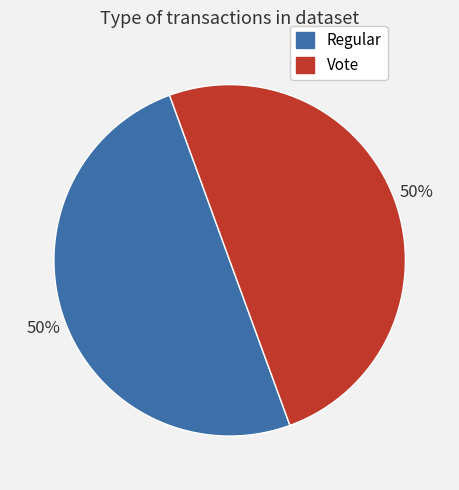

The Regular slice represents 41% of the pie. True or false?

False